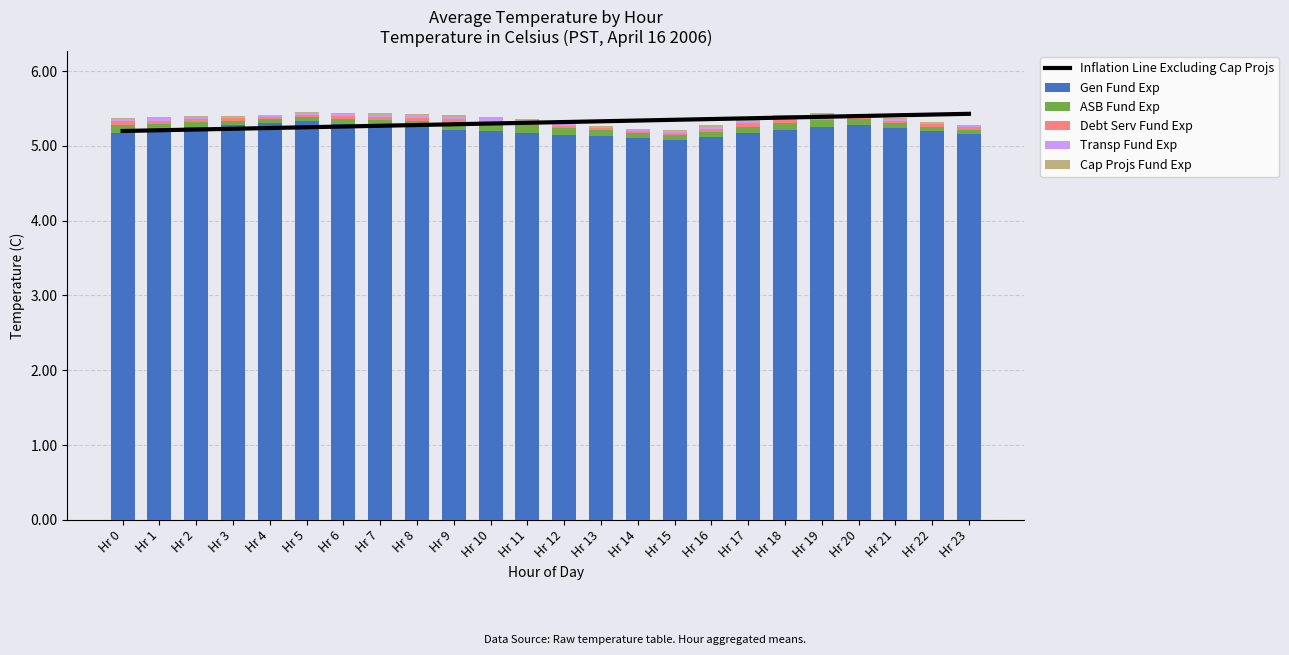

At which label does Transp Fund Exp reach its peak?

Hr 0